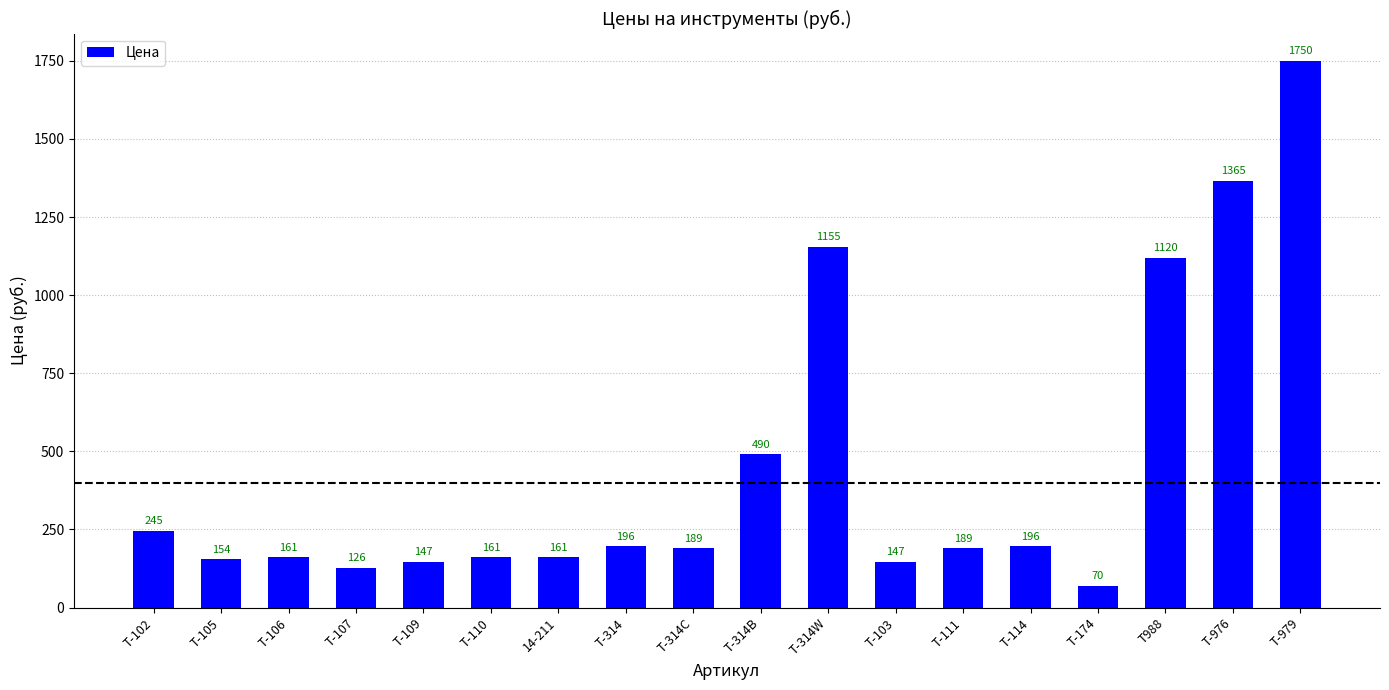

What is the change in value from Т-976 to Т-979?

+385